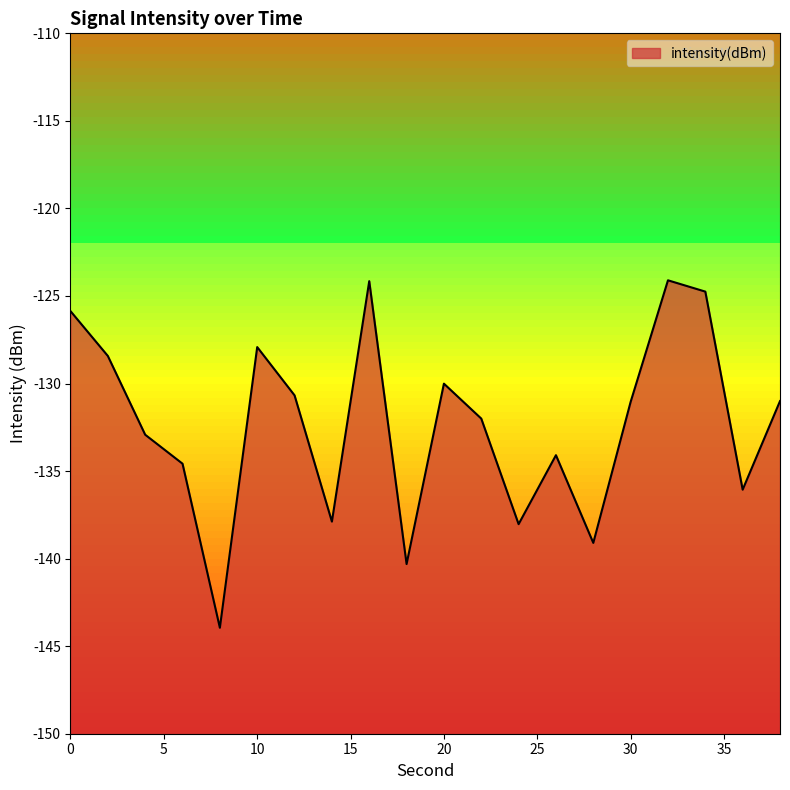

List the labels in order of value, smallest first.

8, 18, 28, 24, 14, 36, 6, 26, 4, 22, 30, 38, 12, 20, 2, 10, 0, 34, 16, 32